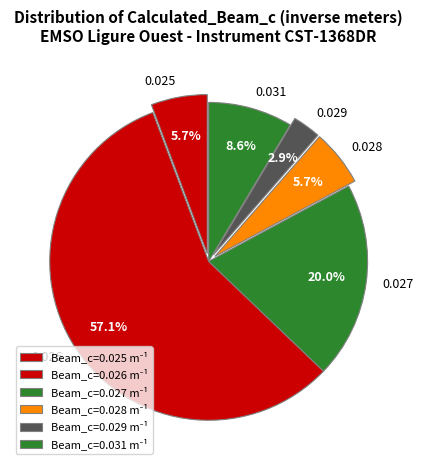

Is the sum of 0.029 and 0.031 greater than half?

No